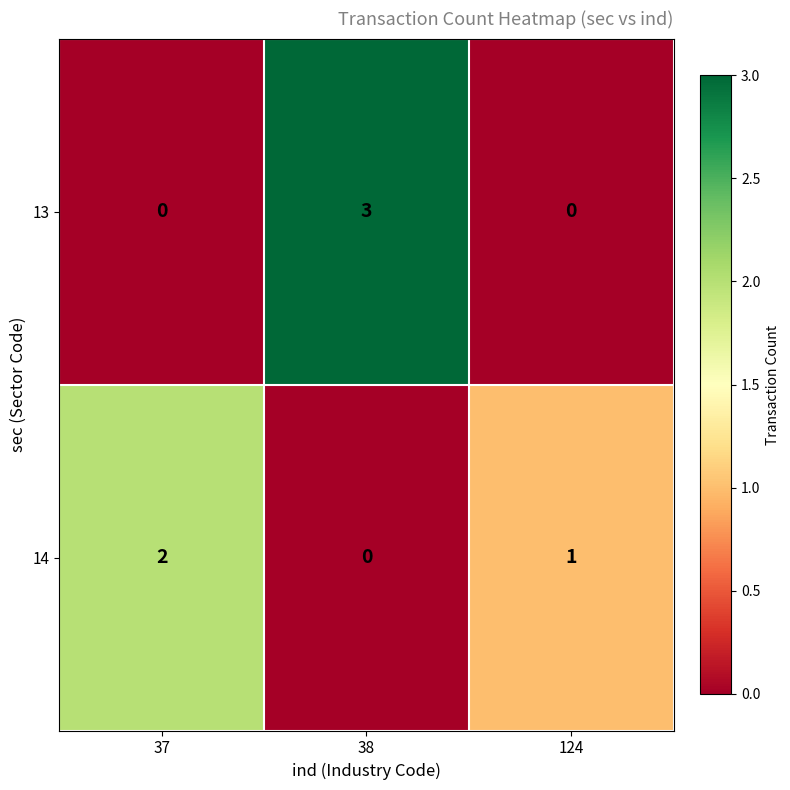

How many values in the 14 series are below 1?

1